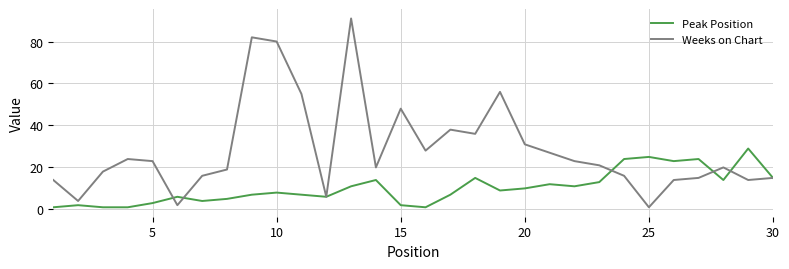

What is the difference between the maximum and minimum values in the Peak Position series?

28